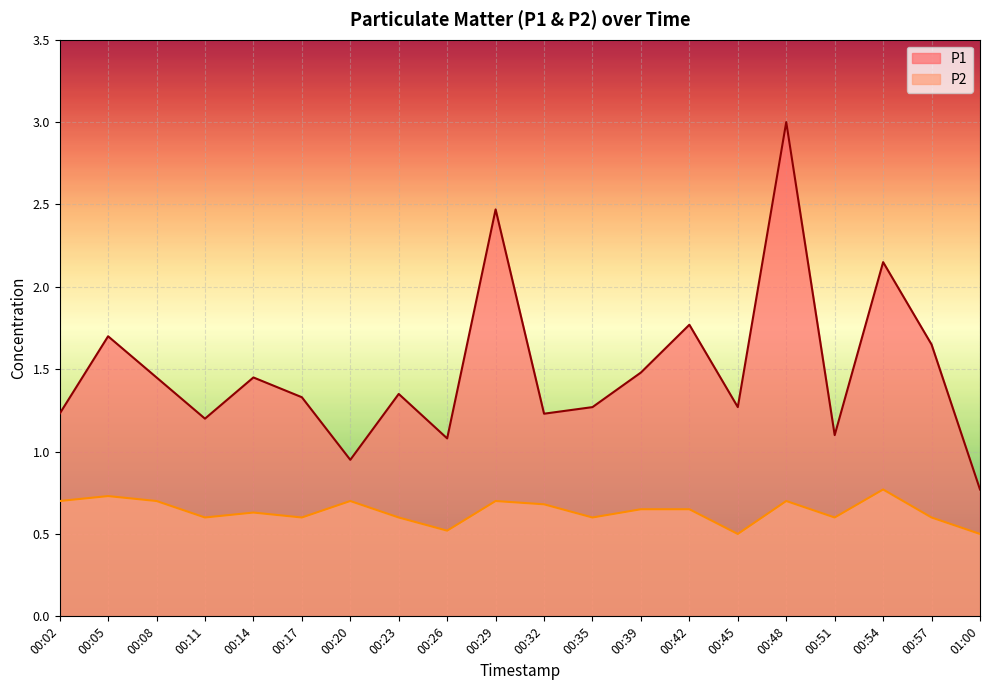

What is the sum of all P2 values?

12.7